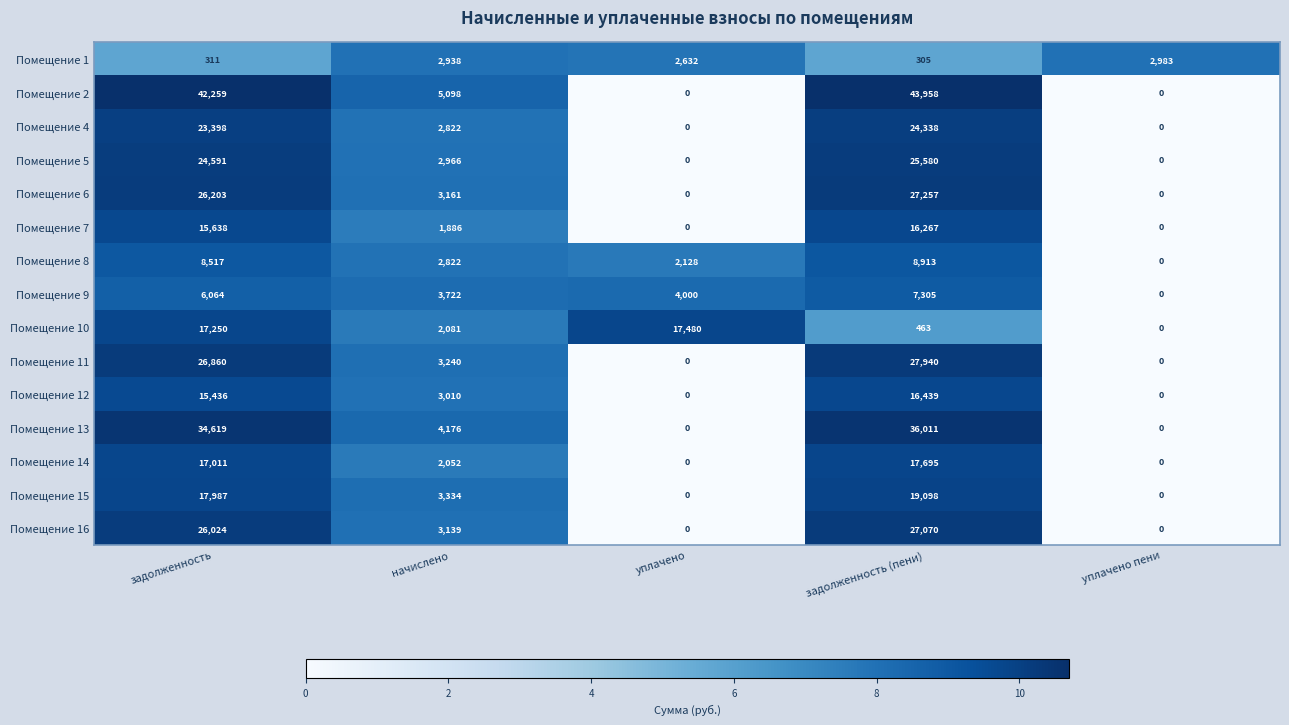

At which label does Помещение 10 reach its peak?

уплачено